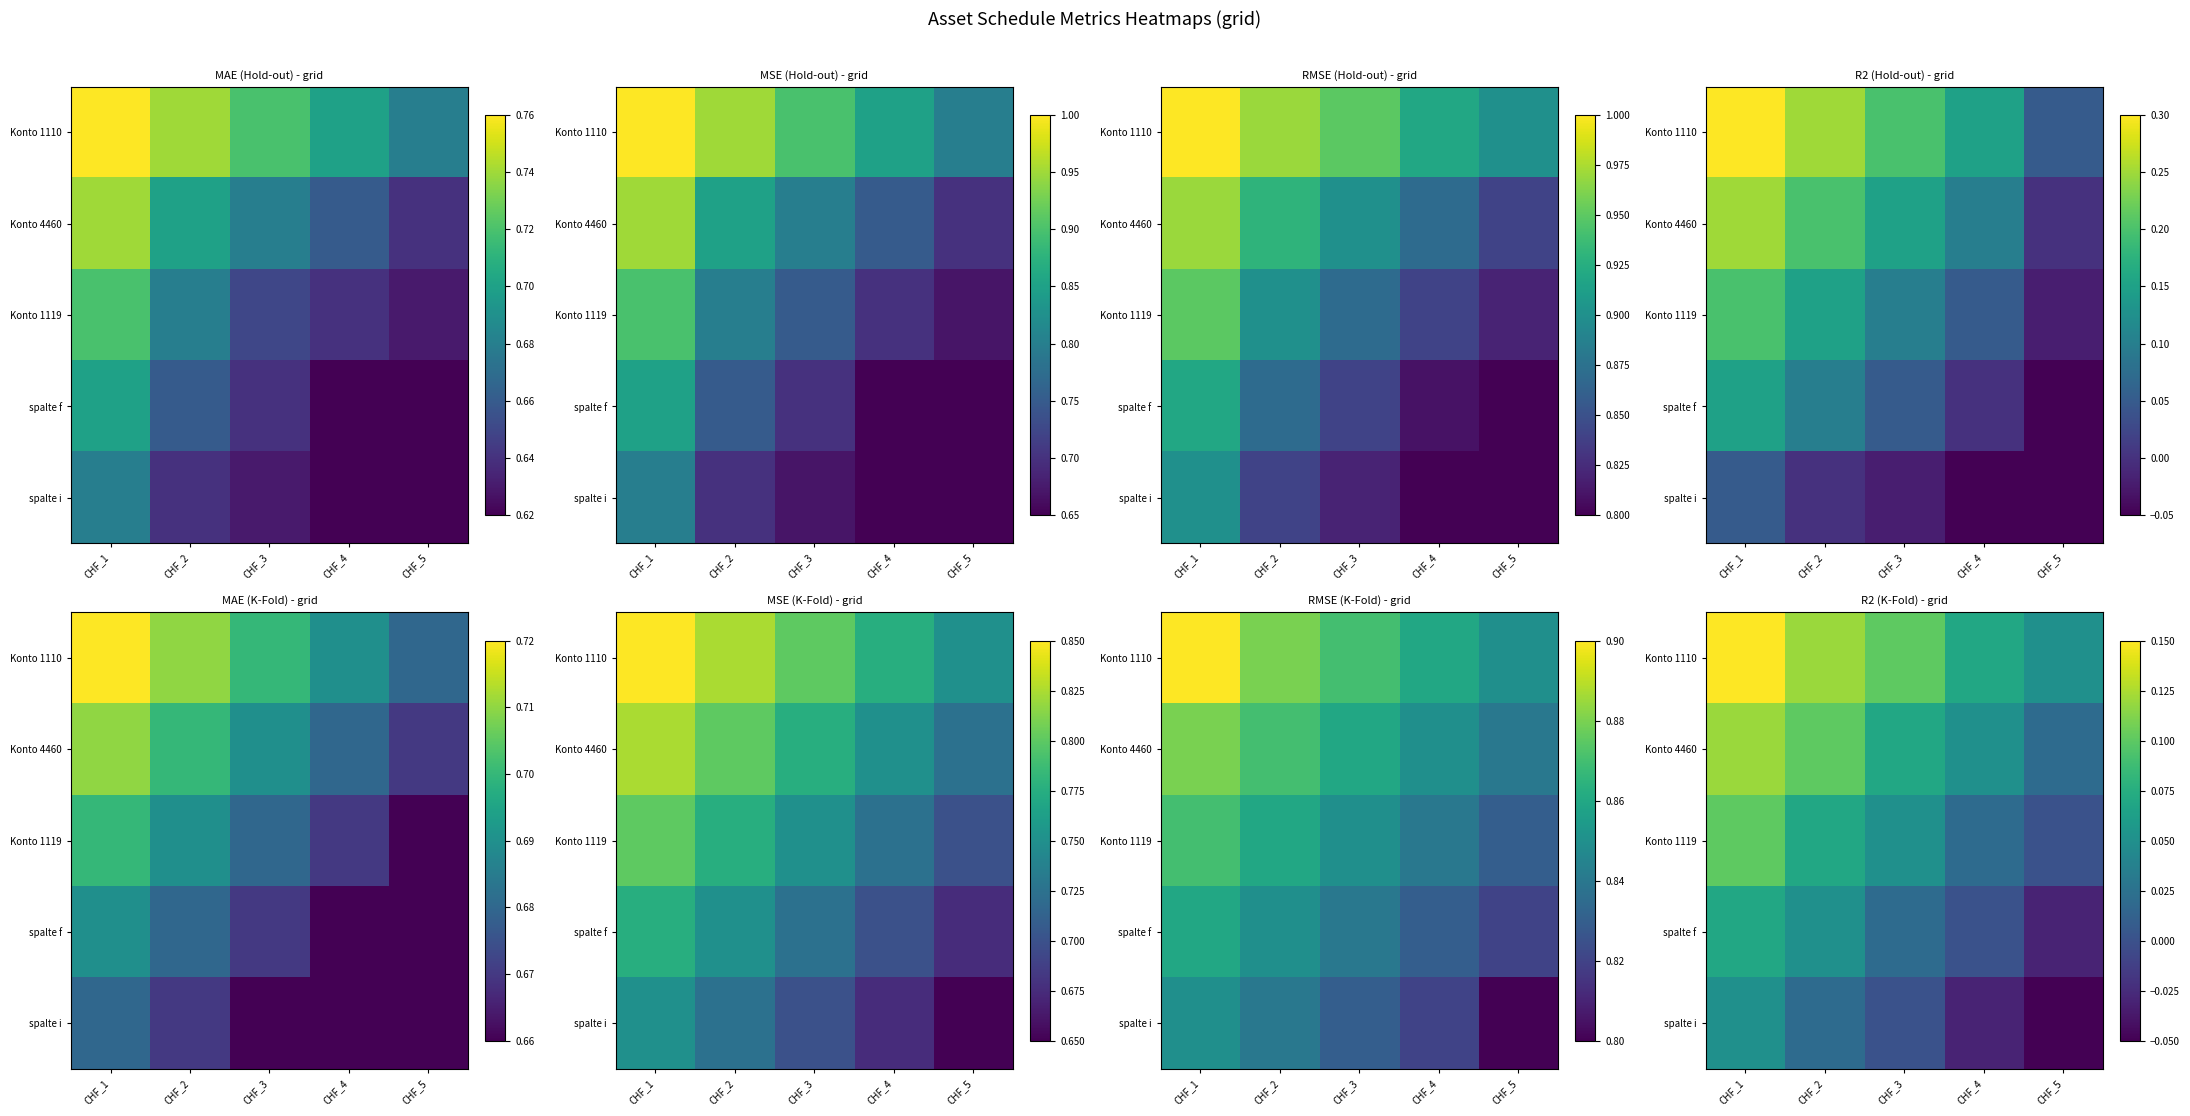

True or false: Konto 1119 has a value of 0.0 at CHF_3.

False